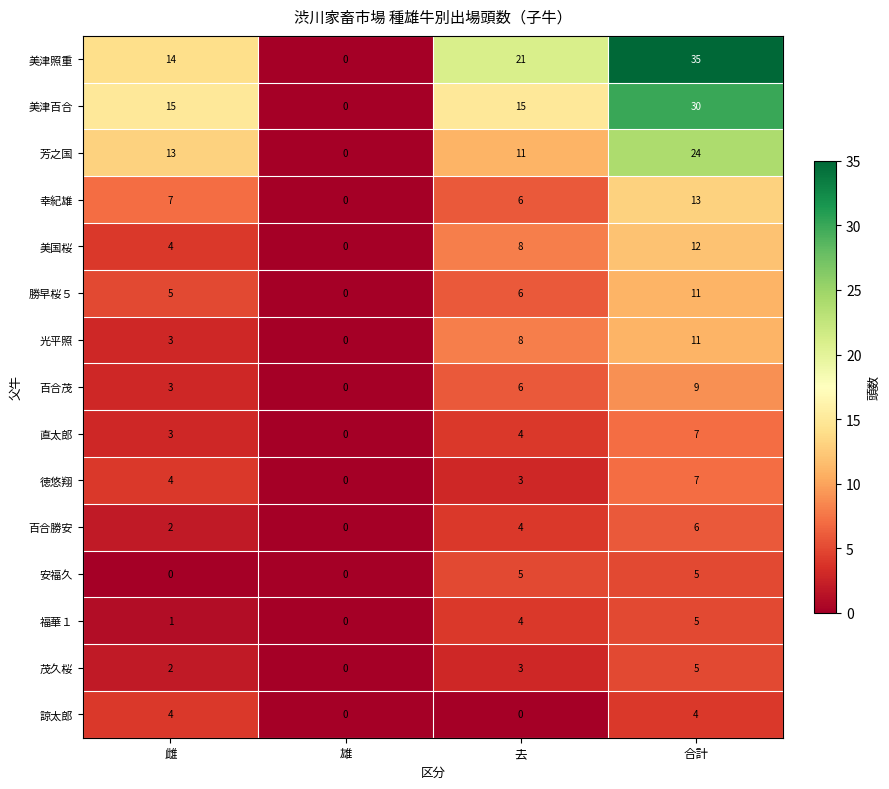

Which series changed the most between 去 and 合計?

美津百合